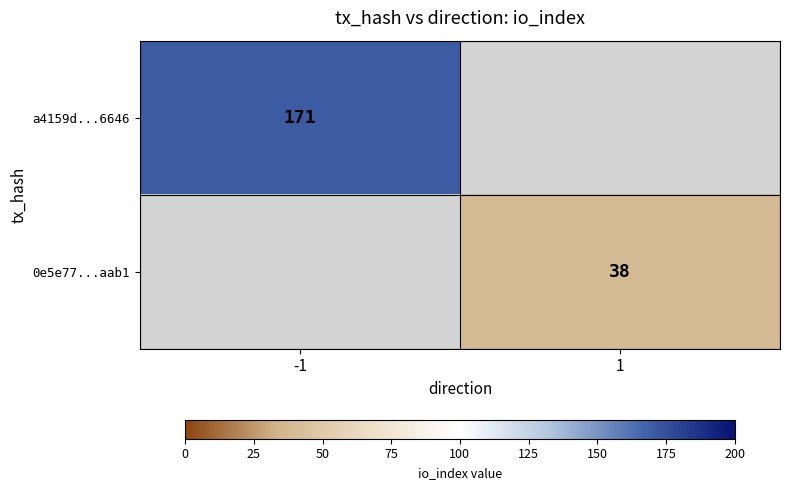

What is the greatest value displayed?

171.0